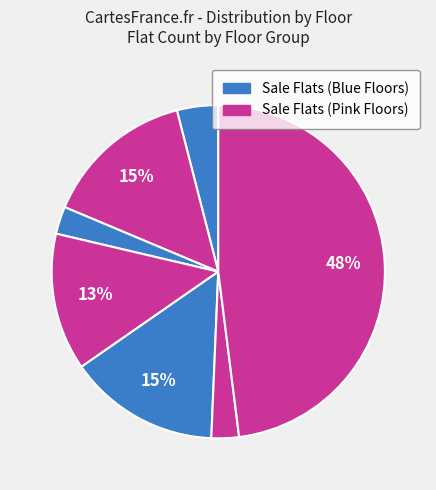

How many slices are in this pie chart?

7